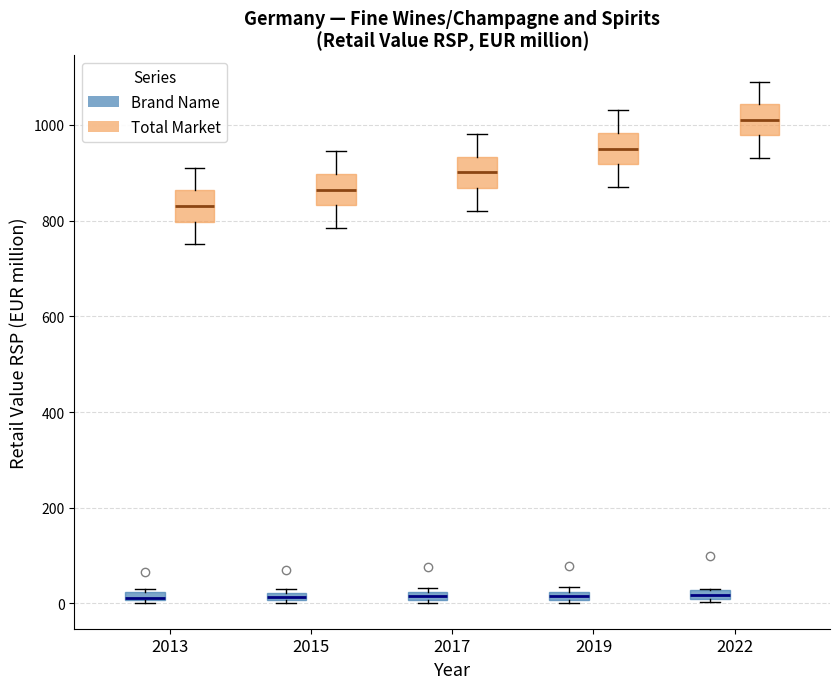

Where does the upper whisker of the box for 2017 (Total Market) end on the y-axis? The values are not printed on the chart, so give them approximately, as read against the axis.

980